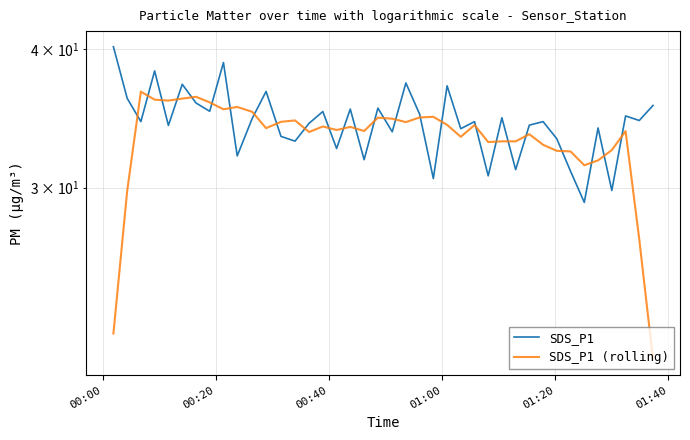

List the series in order of their peak value, highest first.

SDS_P1, SDS_P1 (rolling)